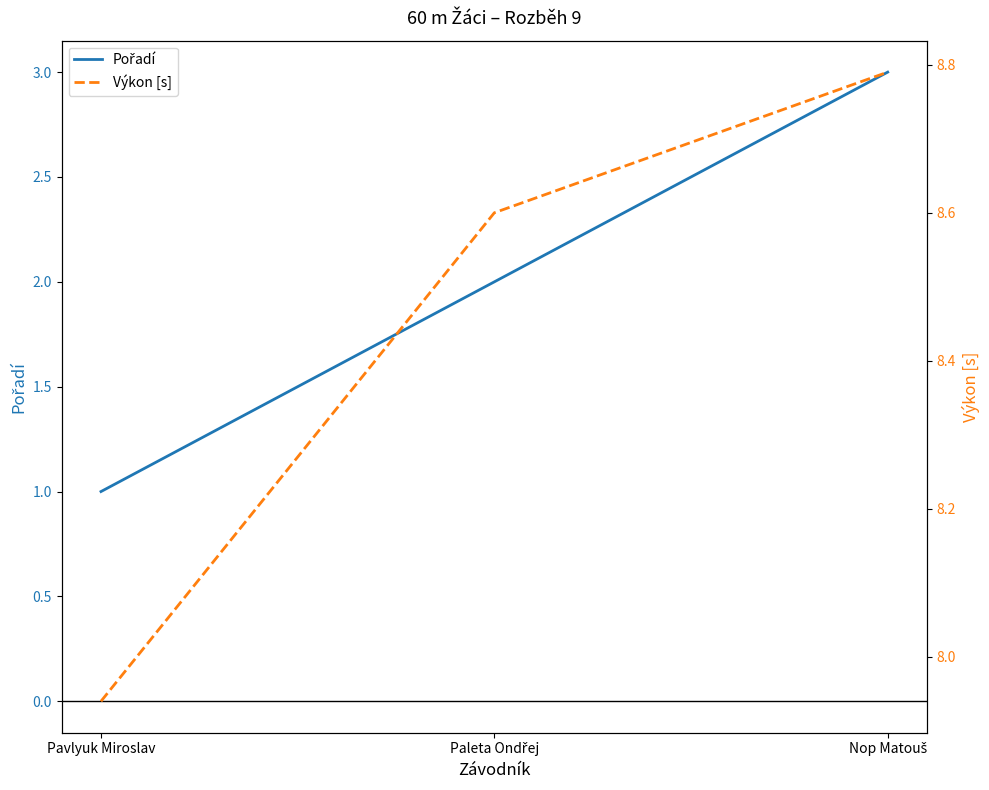

At which category does the chart reach its peak across all series?

Nop Matouš